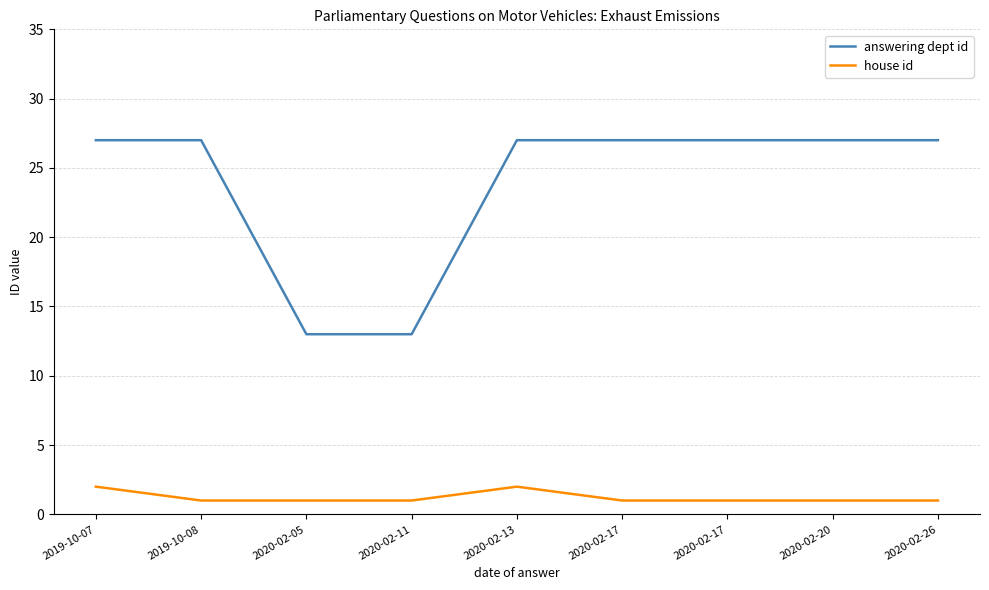

What are all the series names shown in the legend?

answering dept id, house id